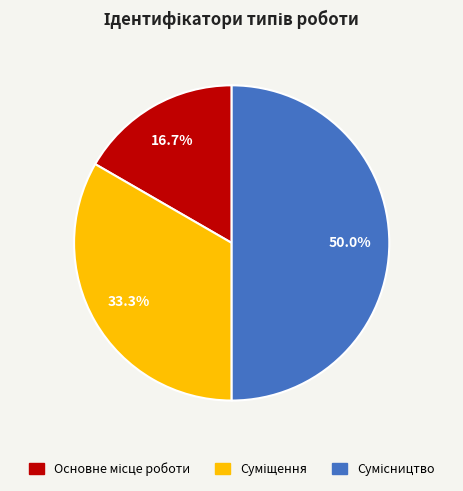

Count the number of slices in the pie.

3